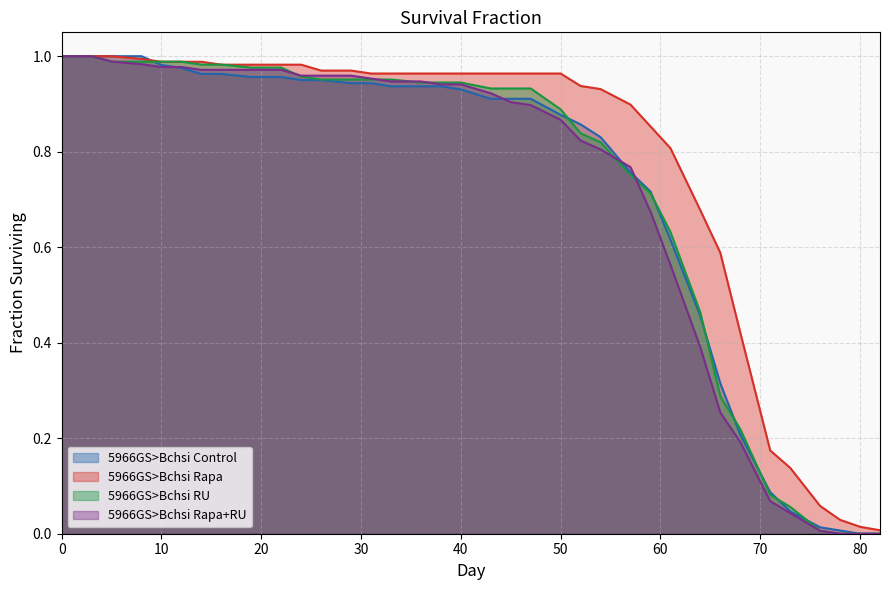

Is the value of 5966GS>Bchsi Rapa at 71 greater than the value of 5966GS>Bchsi RU at 31?

No